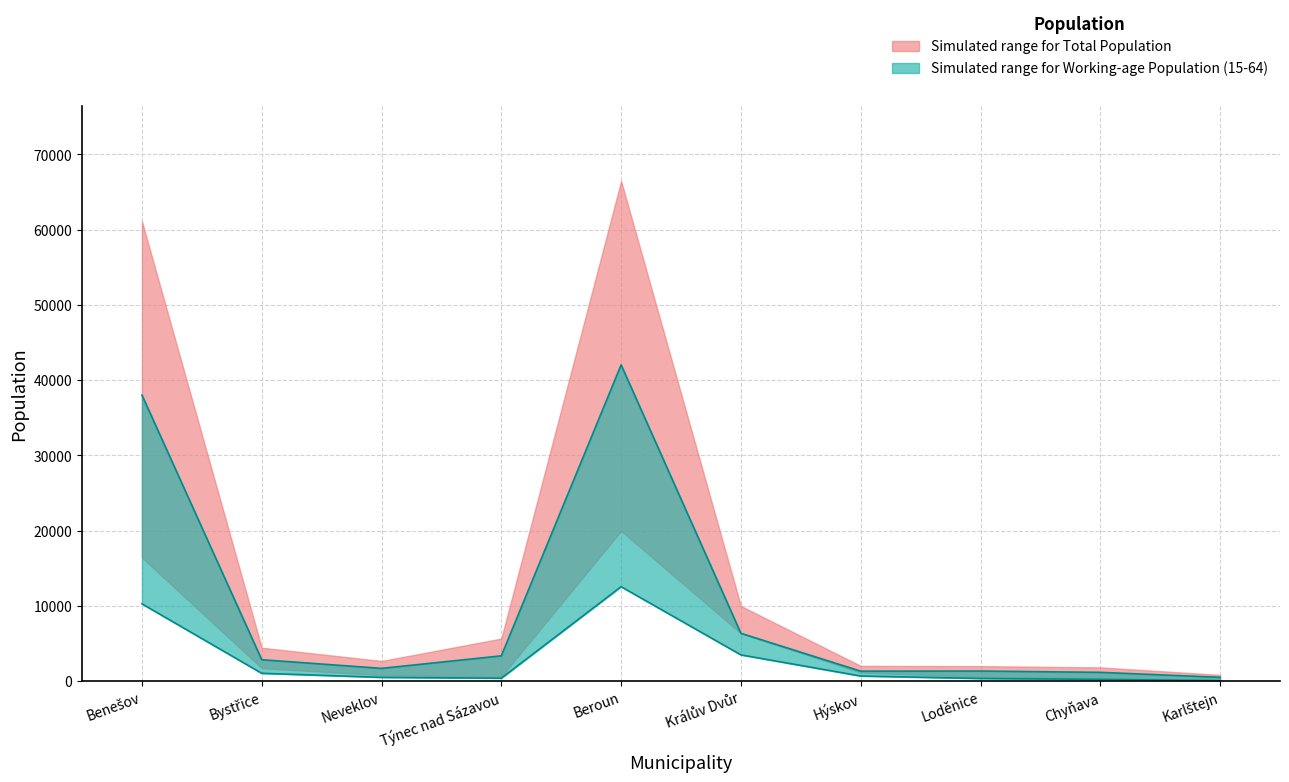

What is the difference between the highest and lowest values at Králův Dvůr?

2868